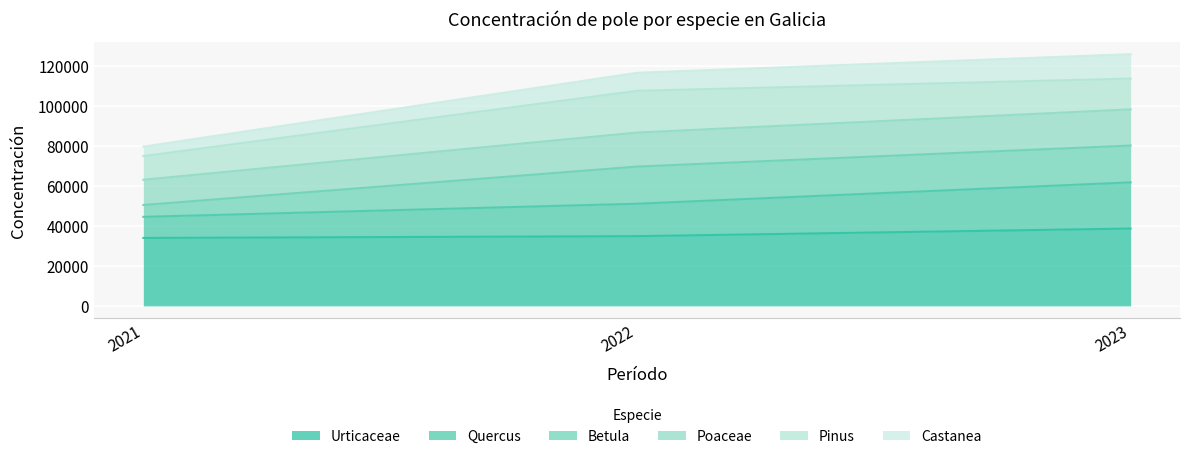

How many data points in Urticaceae are above 34828?

1